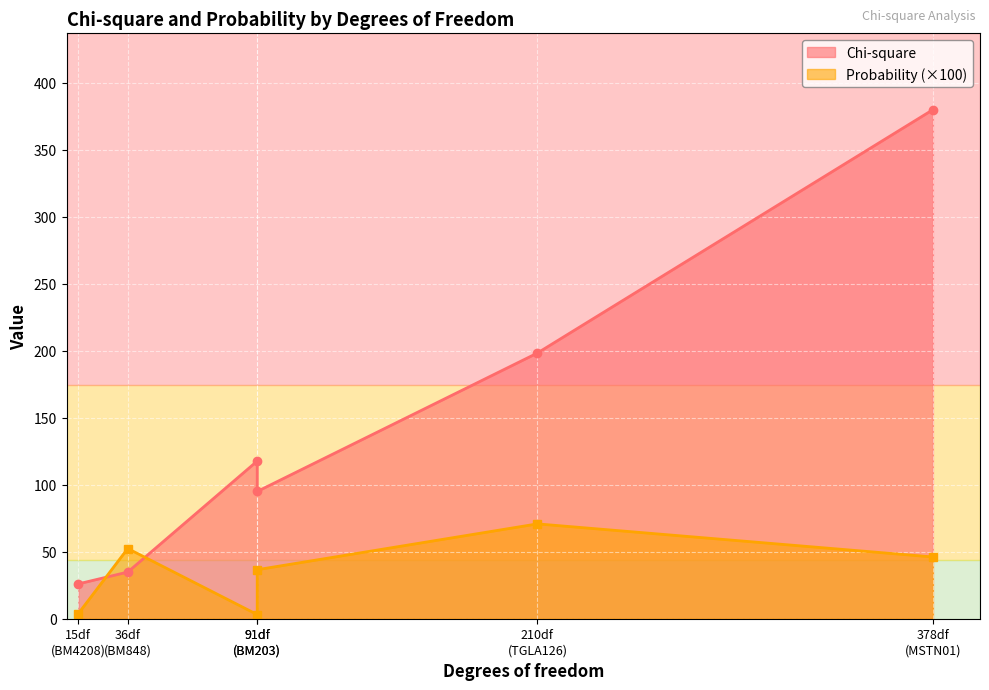

What is the value of the Probability point at the 1st from the left?

0.4